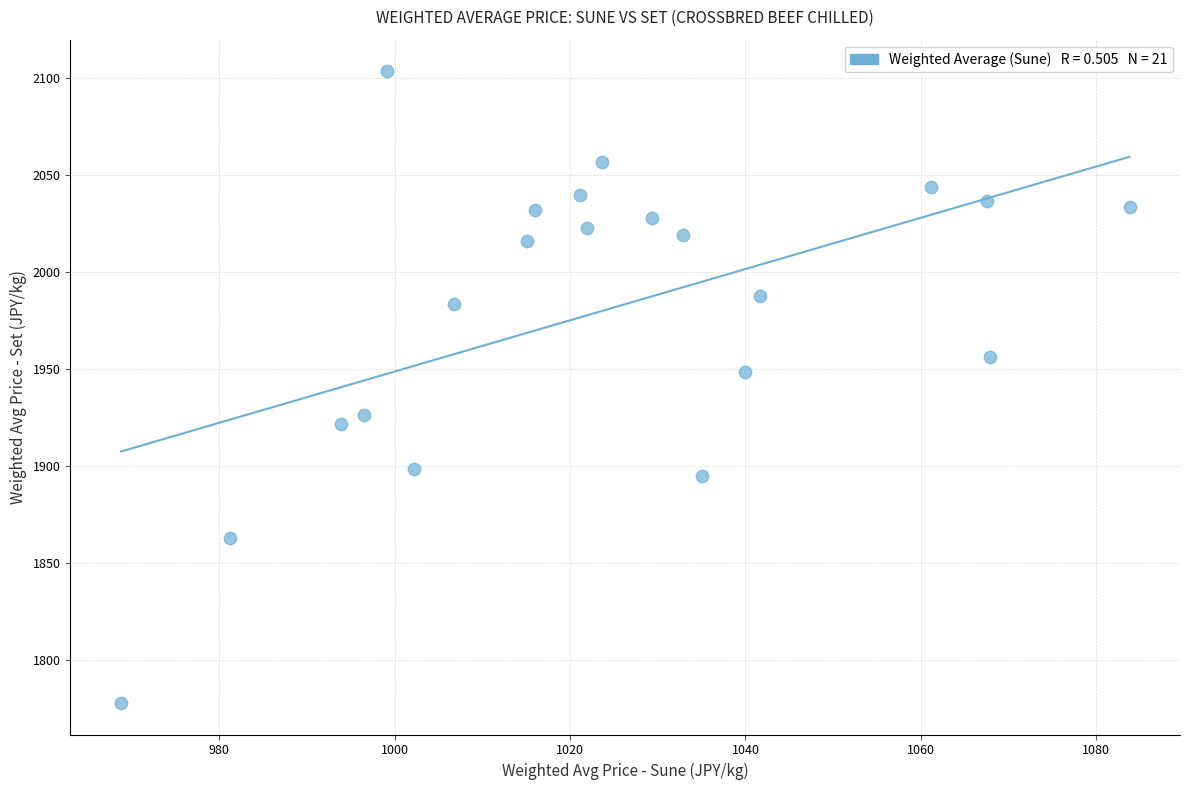

What is the range of Y values (max minus min)?

325.2